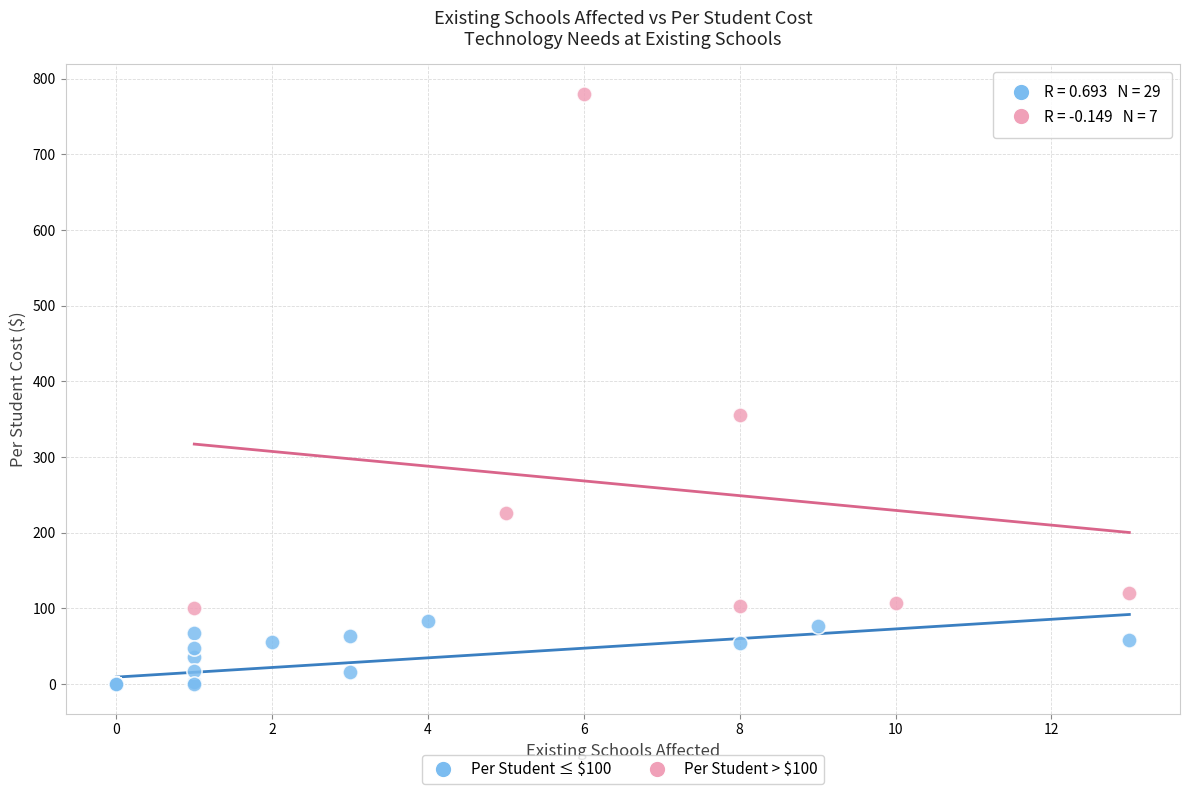

Which series contains the highest Y value?

Per Student > $100